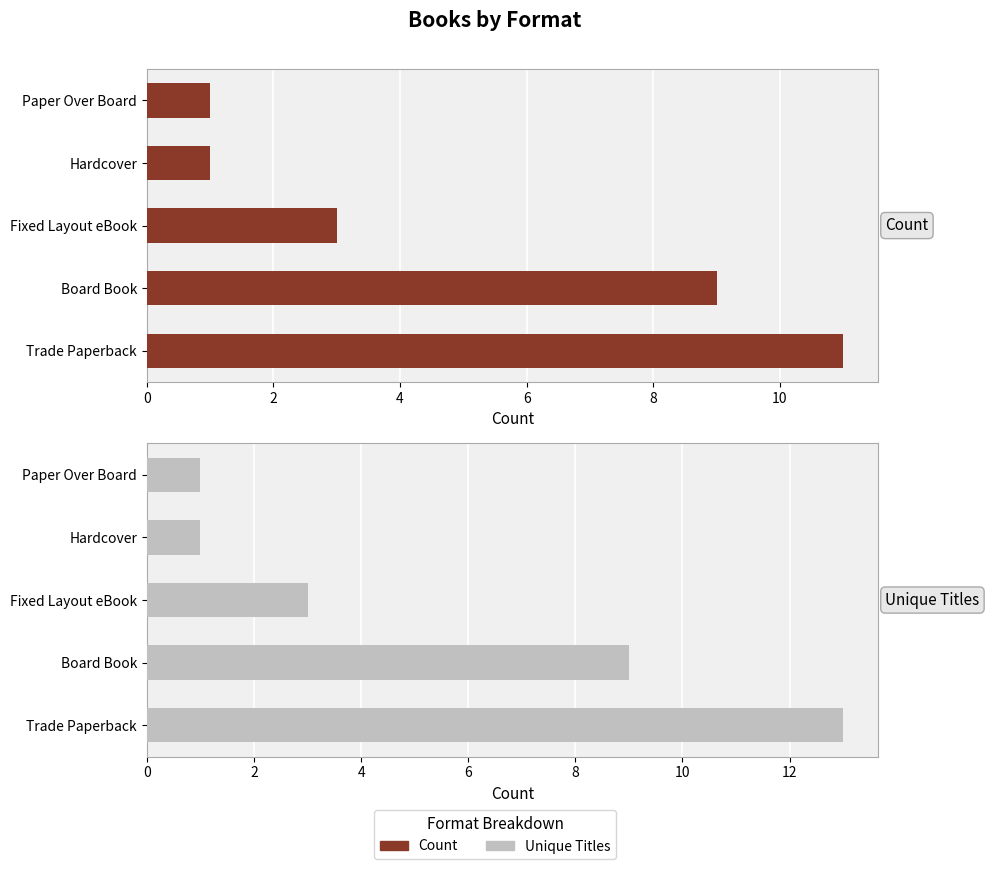

What is the sum of the Count values at Fixed Layout eBook and Board Book?

12